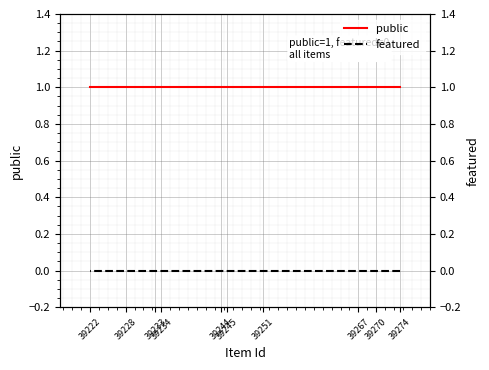

Which series has the largest total across all categories?

public